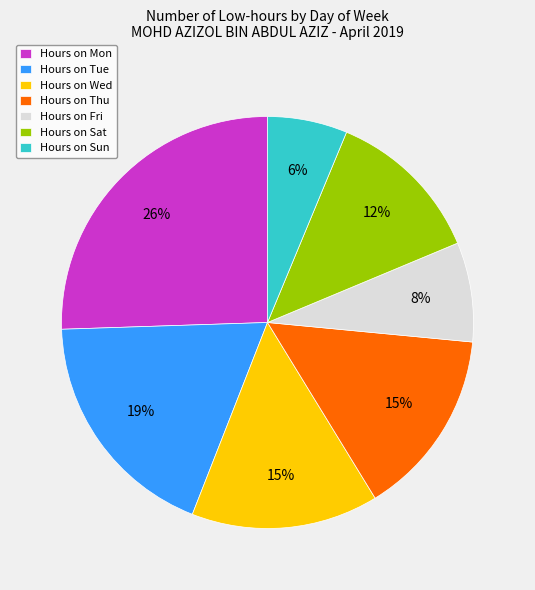

Do Hours on Fri and Hours on Mon together represent more than half of the pie?

No